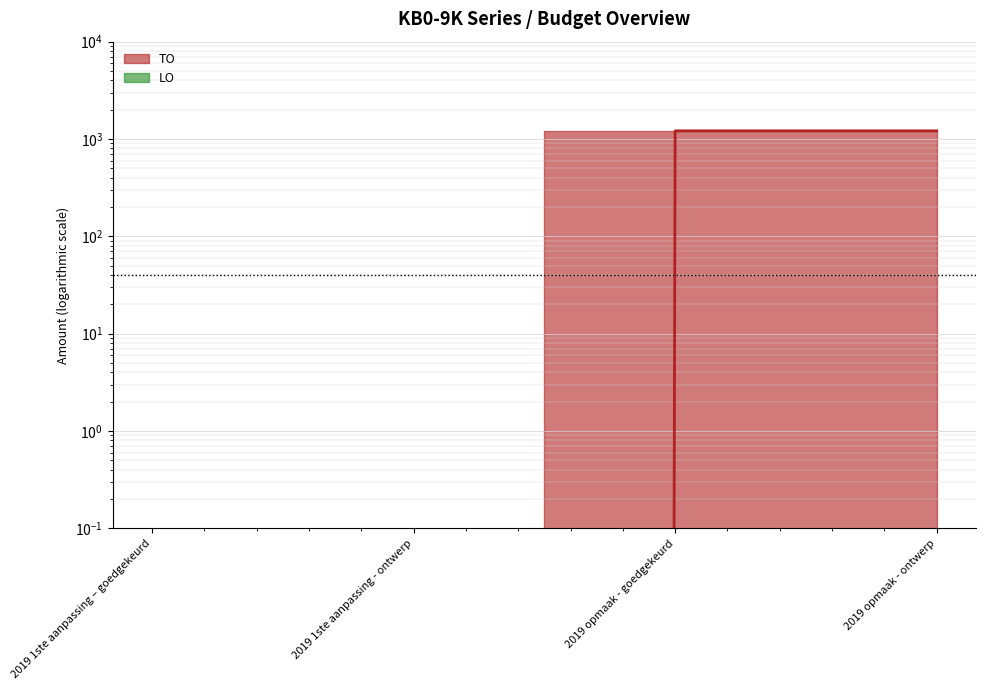

Is it true that the value at 2019 opmaak - ontwerp is 1213?

True